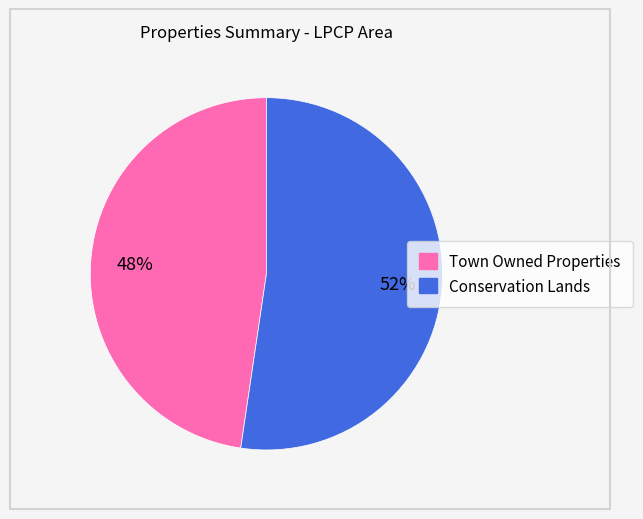

Which slice is the smallest?

Town Owned Properties